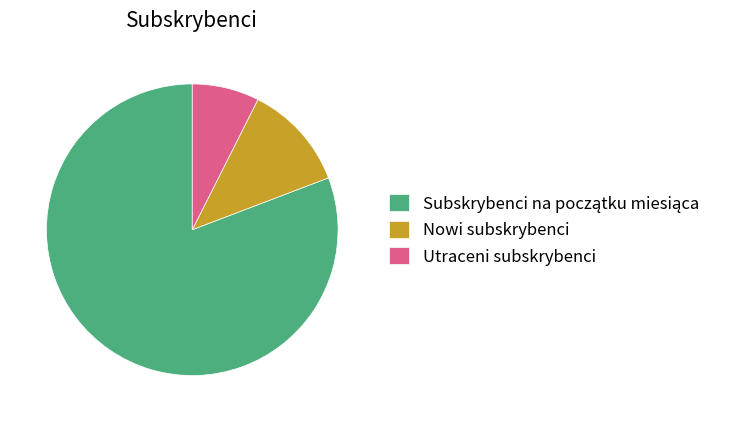

Which slice is the smallest?

Utraceni subskrybenci